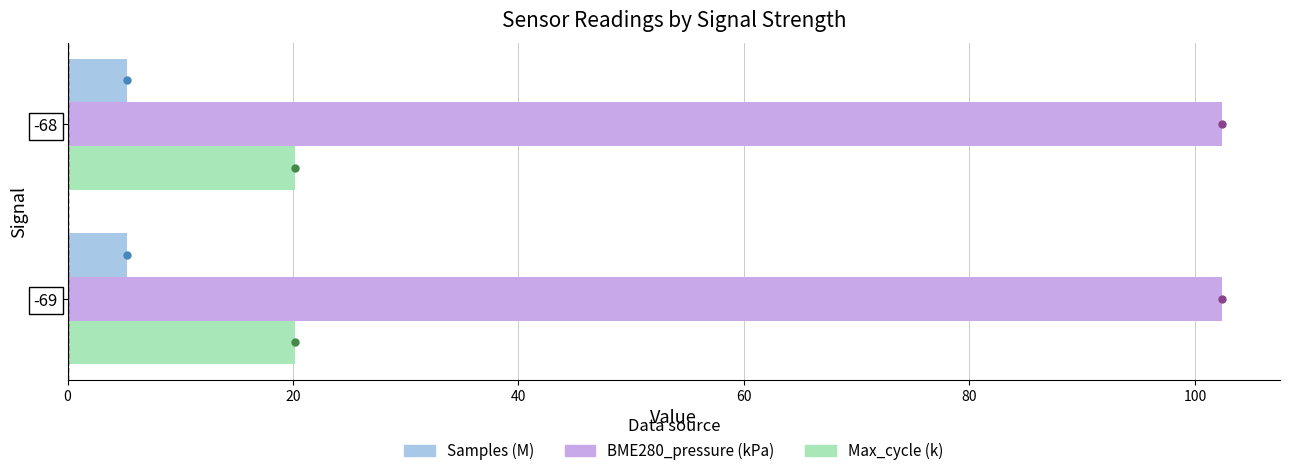

What is the sum of the Samples (M) values at -69 and -68?

10.5